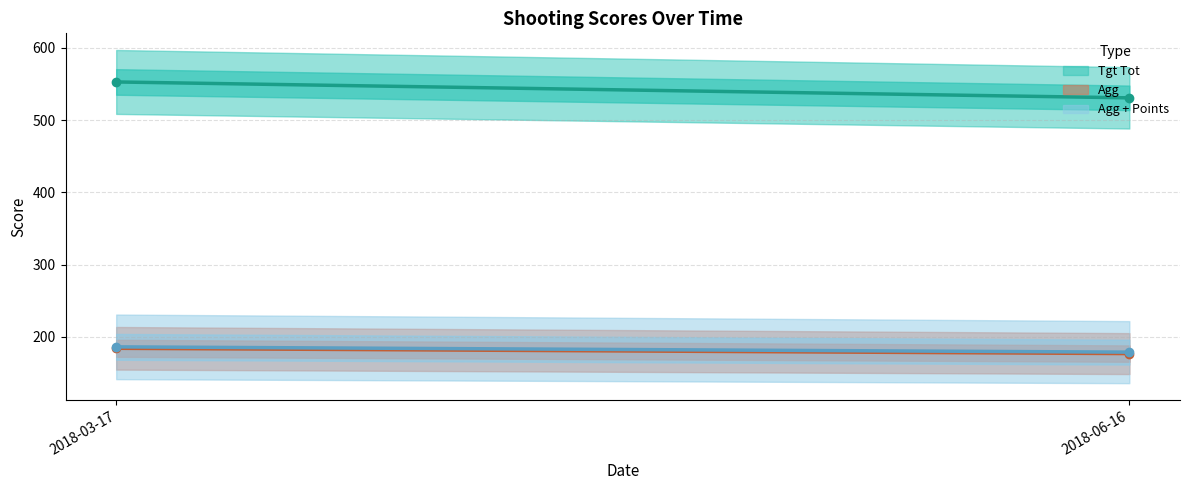

Rank the series at 2018-06-16 from highest to lowest value.

Tgt Tot, Agg + Points, Agg